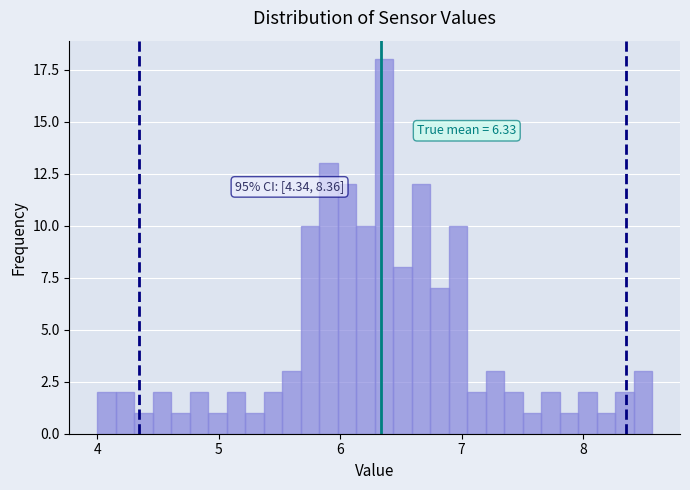

Around what value on the x-axis is the tallest bar? Give the approximate position of its centre, as read against the axis.

6.4